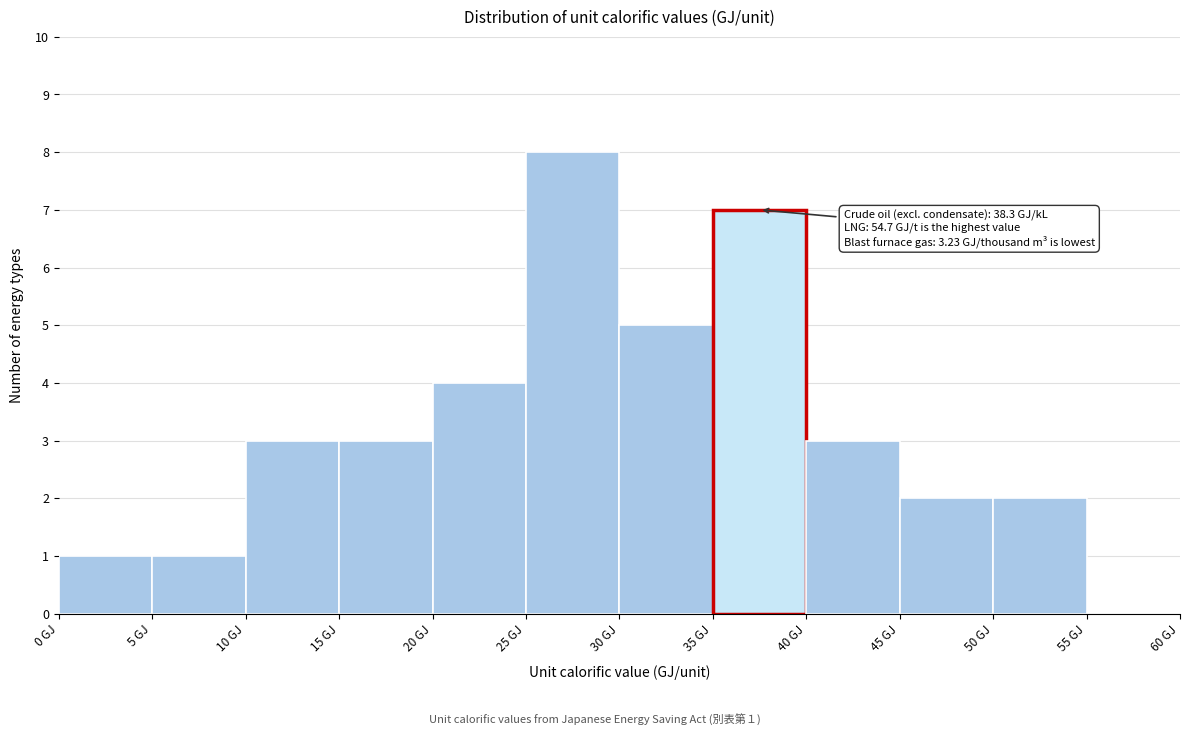

Over which range of the x-axis is the bar tallest?

25 to 30